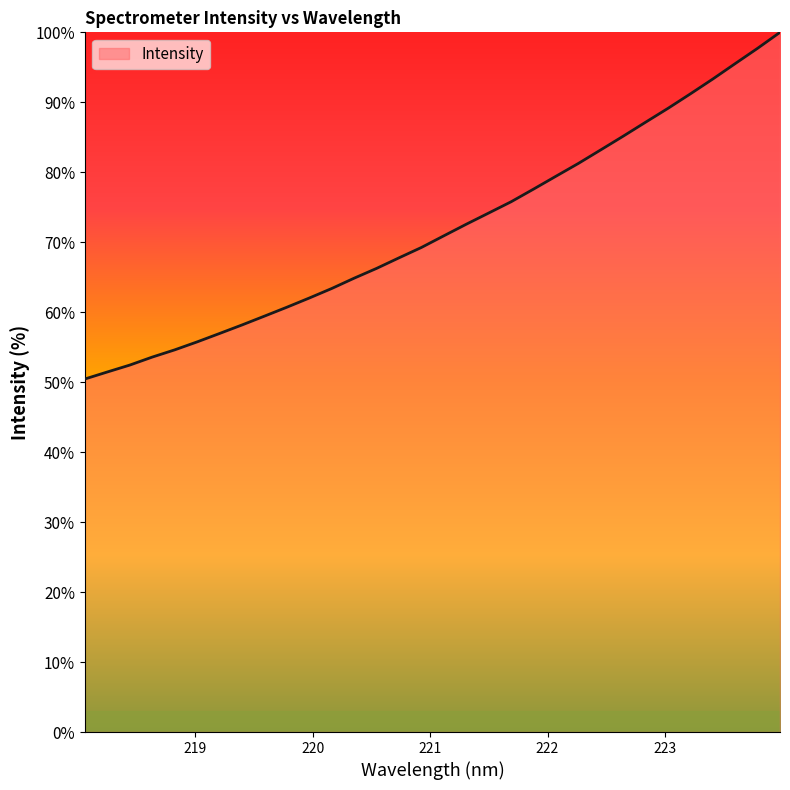

How many lines are shown in the chart?

1